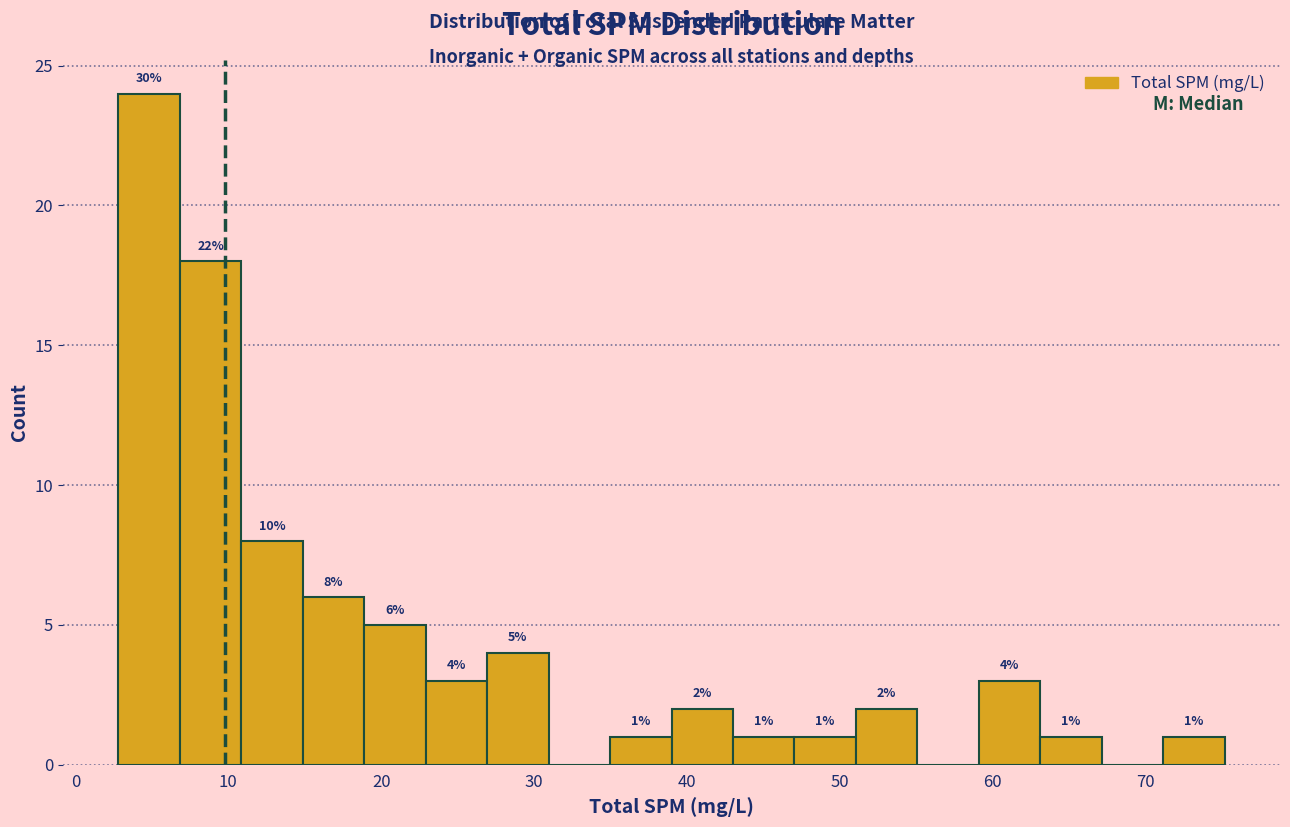

Which range on the x-axis has the tallest bar?

3 to 7